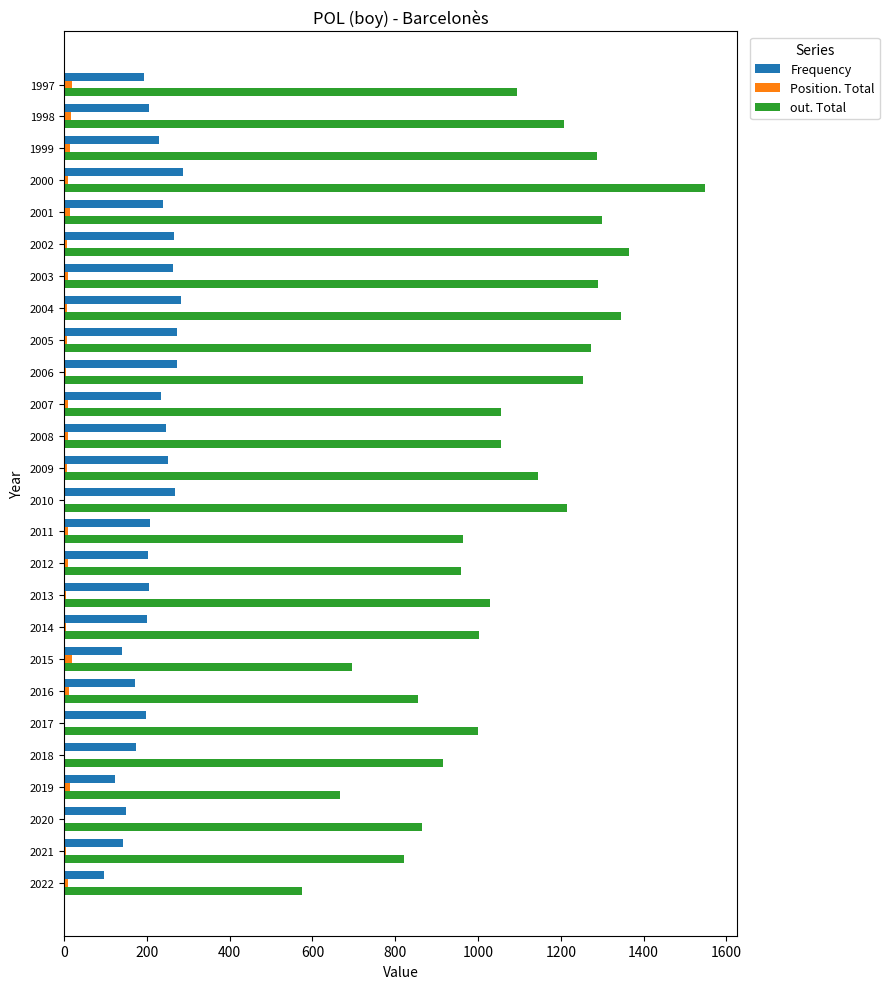

What is the sum of all Position. Total values?

226